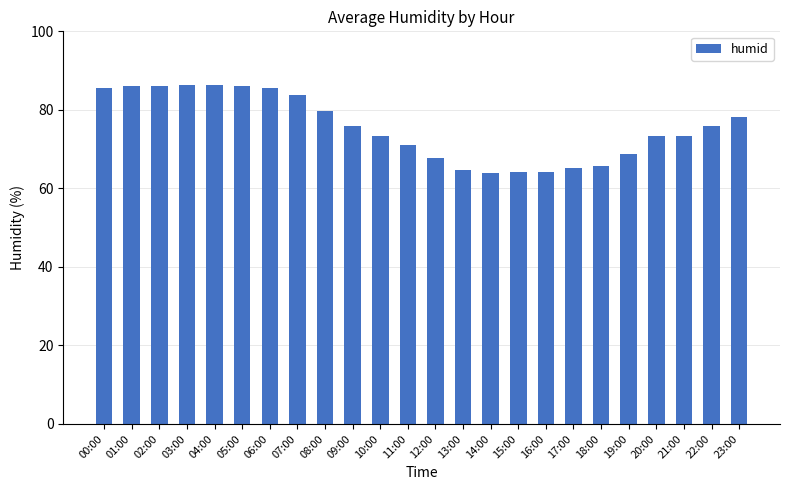

Are the bars grouped side by side (vs. stacked)?

No